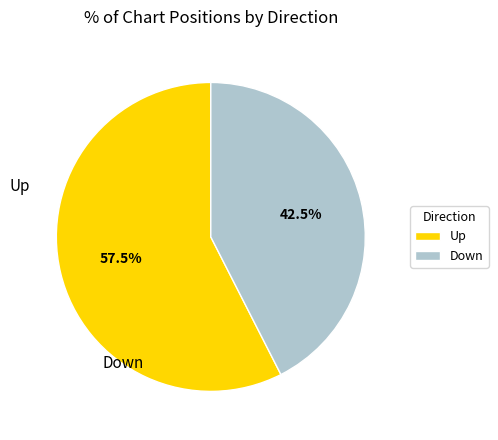

Which category has the smallest portion of the pie?

Down